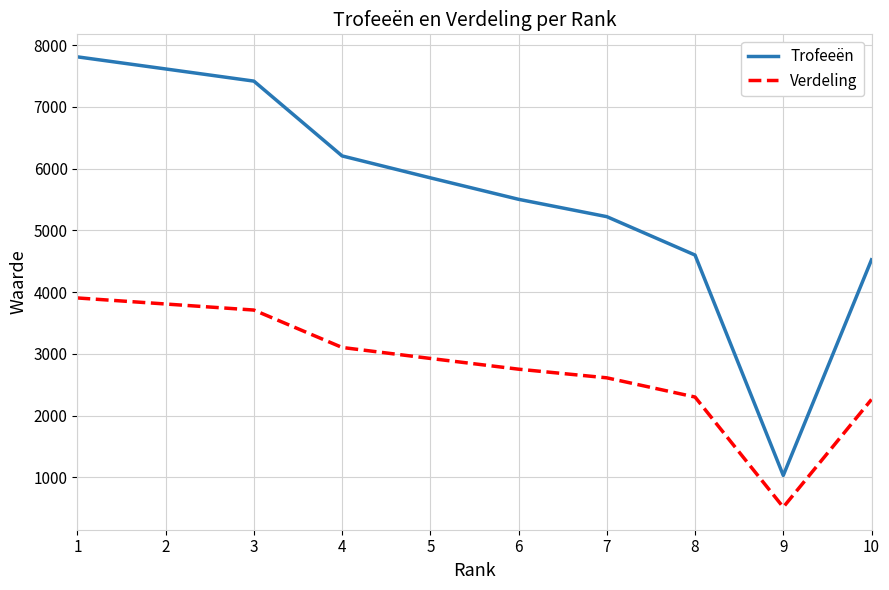

Reading right to left, list all the values displayed in this chart.

Trofeeën: 4523	1030	4600	5222	5503	5851	6206	7418	7615	7811
Verdeling: 2261	515	2300	2611	2751	2925	3103	3709	3807	3905